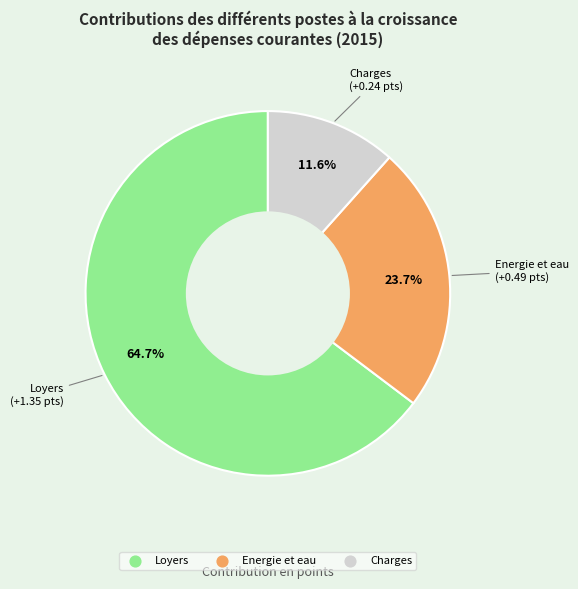

How many segments does this pie chart have?

3